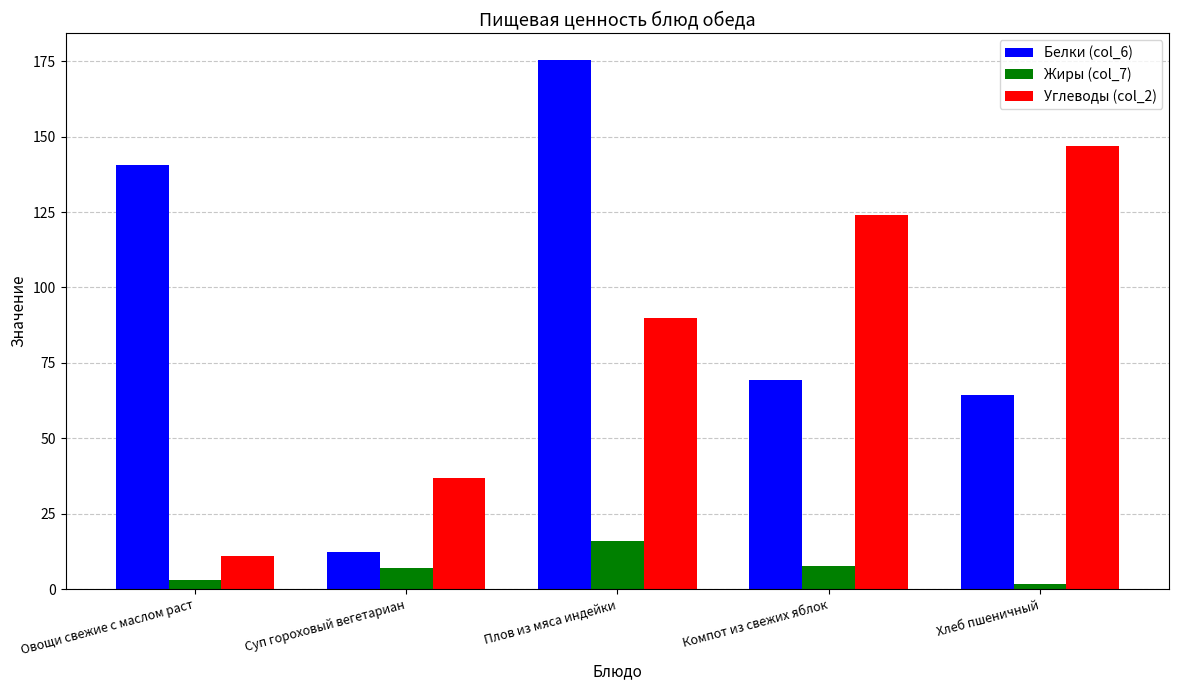

What is the sum of the Углеводы (col_2) values at Суп гороховый вегетариан and Плов из мяса индейки?

127.0